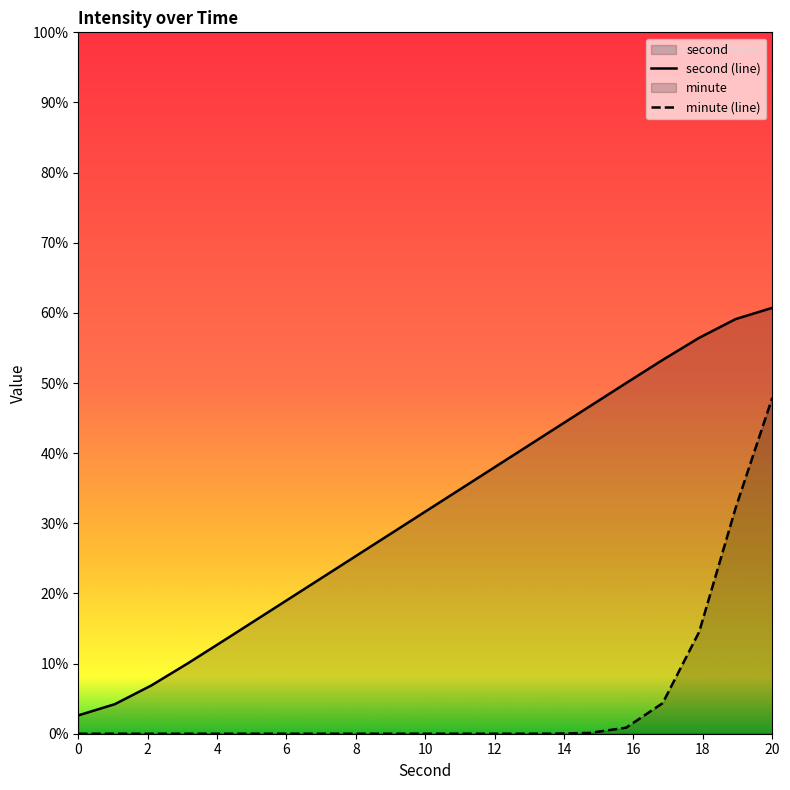

Which series has the widest spread of values?

second (line)